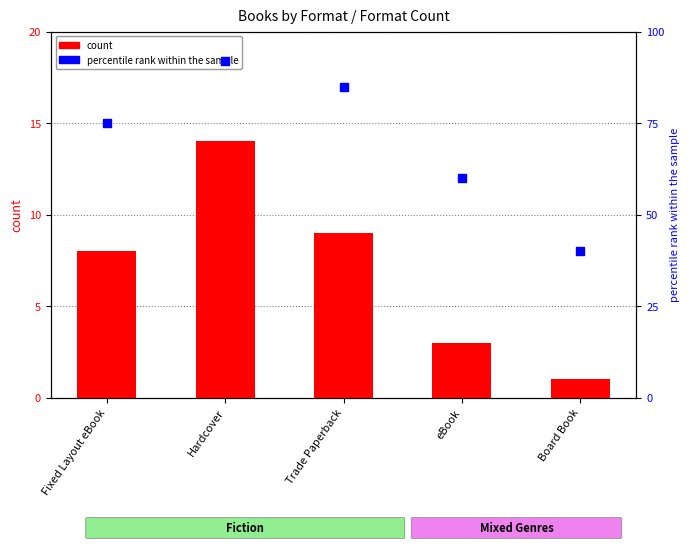

What are all the series names shown in the legend?

count, percentile rank within the sample